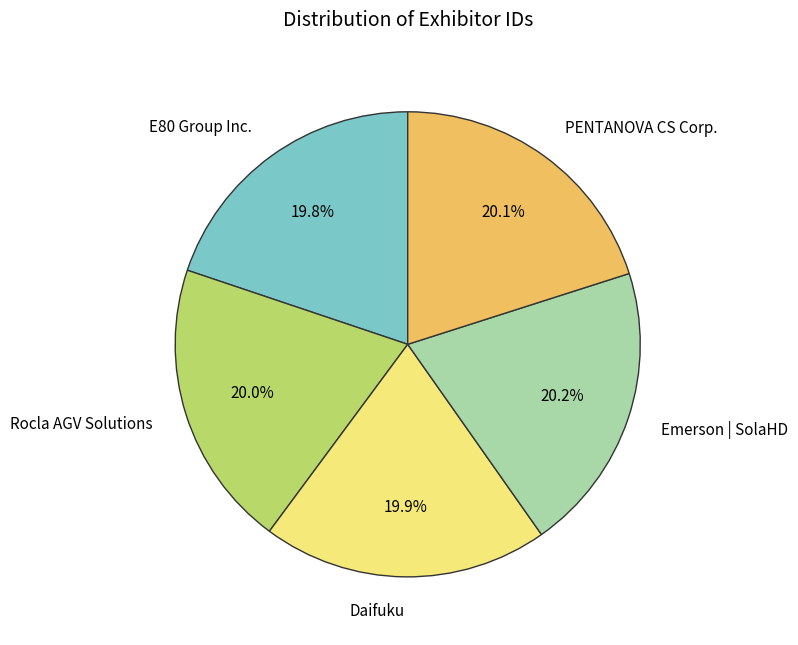

What is the total percentage of E80 Group Inc. and Emerson | SolaHD?

40.0%